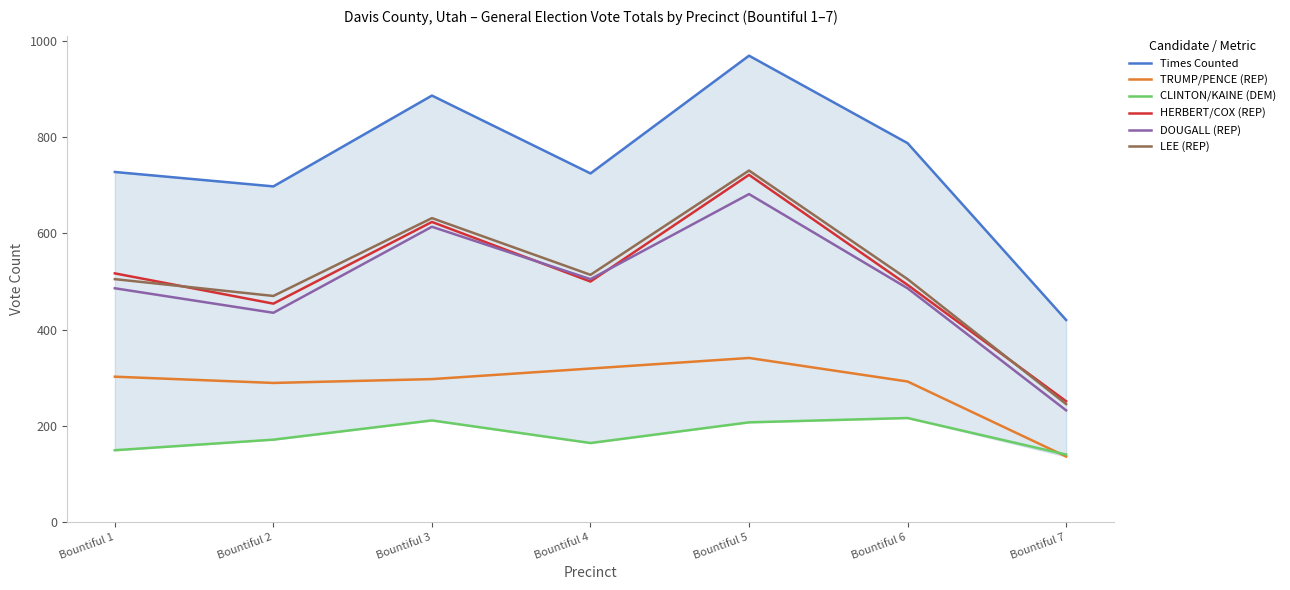

True or false: DOUGALL (REP) has a value of 336 at Bountiful 7.

False